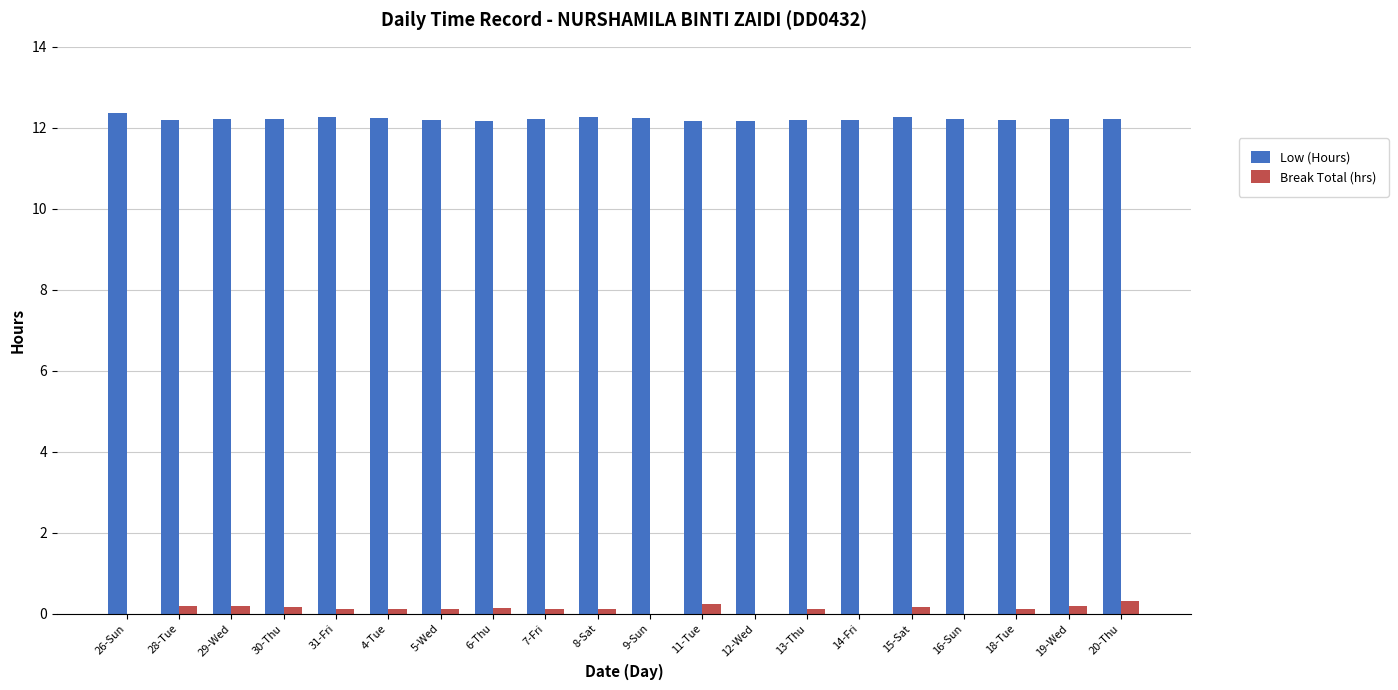

What is the highest value of the Low (Hours) series?

12.4